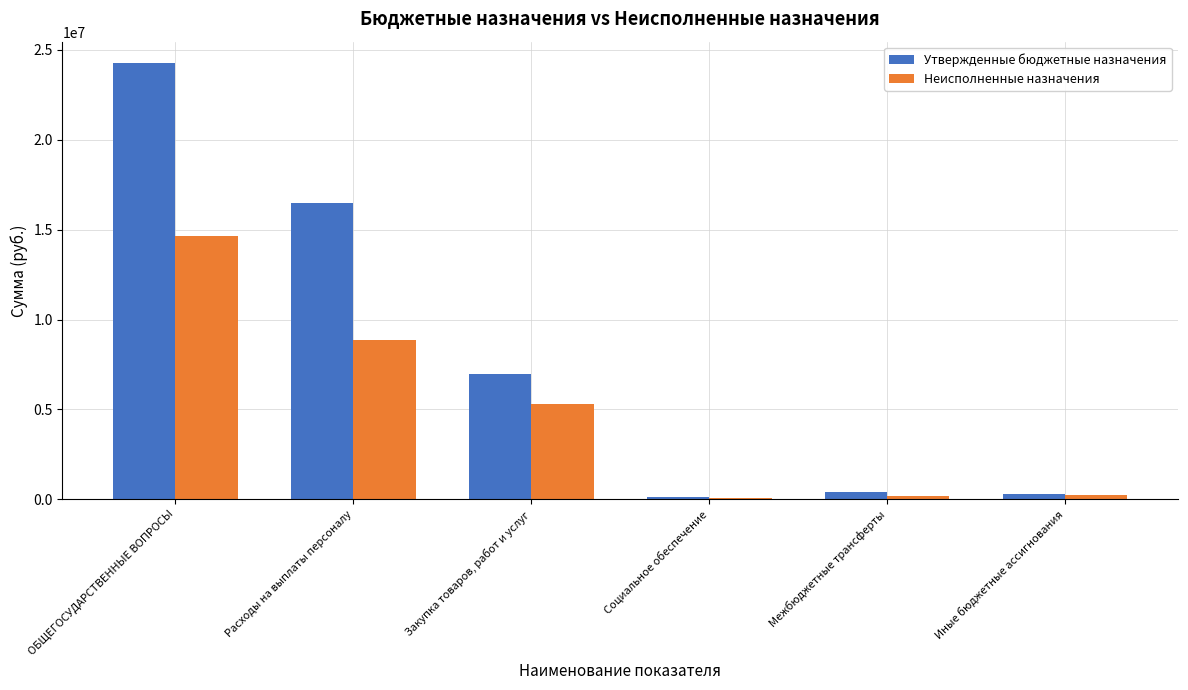

At which label does Утвержденные бюджетные назначения first exceed 6963520?

ОБЩЕГОСУДАРСТВЕННЫЕ ВОПРОСЫ